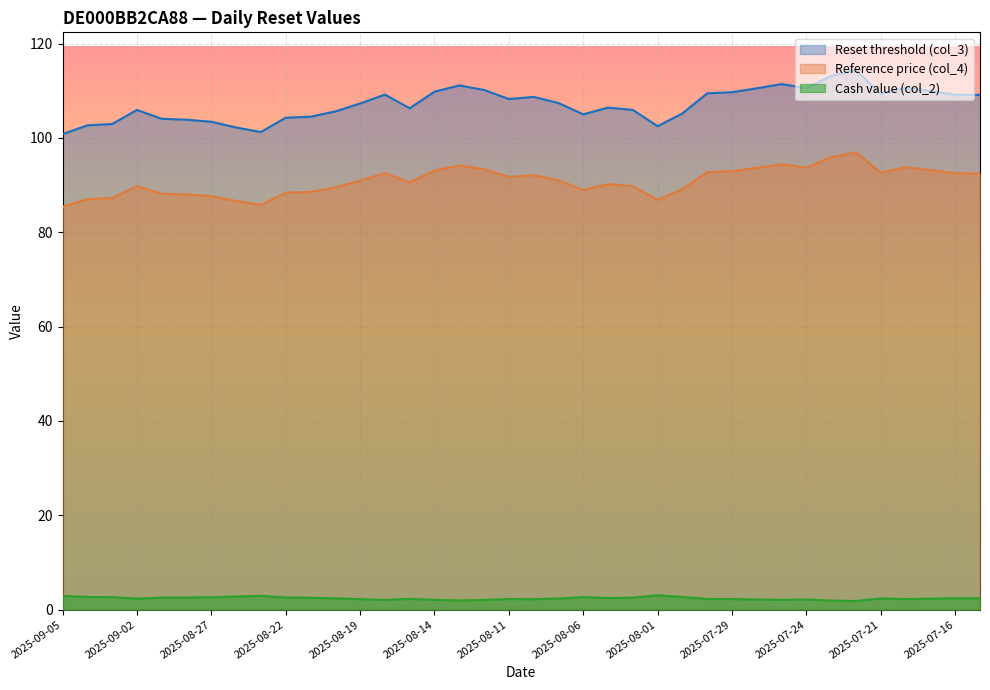

Reading left to right, transcribe all the data shown in this chart.

Reset threshold (col_3): 100.8	102.7	103.0	105.9	104.1	103.9	103.4	102.2	101.3	104.3	104.5	105.6	107.3	109.2	106.3	109.8	111.1	110.2	108.3	108.7	107.4	105.0	106.4	105.9	102.5	105.2	109.5	109.7	110.5	111.4	110.6	113.2	114.4	109.3	110.7	110.0	109.2	109.1
Reference price (col_4): 85.4	87.0	87.2	89.8	88.2	88.0	87.7	86.6	85.8	88.4	88.6	89.5	90.9	92.5	90.6	93.1	94.2	93.4	91.7	92.1	91.0	89.0	90.2	89.8	86.9	89.2	92.8	93.0	93.7	94.4	93.7	95.9	96.9	92.7	93.8	93.2	92.5	92.5
Cash value (col_2): 2.9	2.7	2.7	2.3	2.6	2.6	2.6	2.8	2.9	2.6	2.5	2.4	2.2	2.1	2.3	2.1	2.0	2.1	2.3	2.2	2.4	2.7	2.5	2.5	3.1	2.7	2.3	2.2	2.2	2.1	2.2	1.9	1.8	2.4	2.2	2.3	2.4	2.4